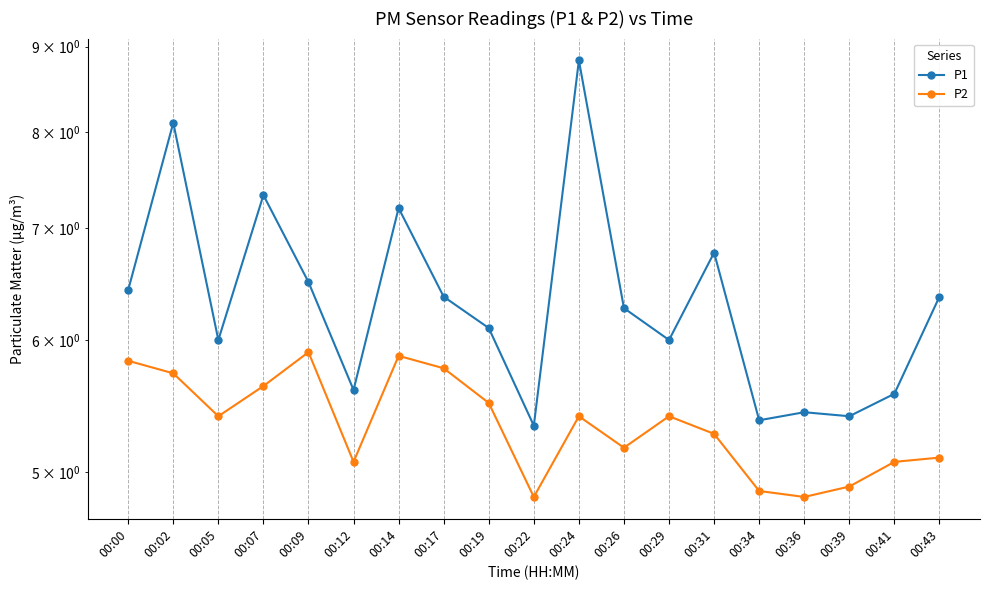

Reading left to right, extract all data points from this chart.

P1: 00:00=6.4	00:02=8.1	00:05=6.0	00:07=7.3	00:09=6.5	00:12=5.6	00:14=7.2	00:17=6.4	00:19=6.1	00:22=5.3	00:24=8.8	00:26=6.3	00:29=6.0	00:31=6.8	00:34=5.4	00:36=5.4	00:39=5.4	00:41=5.6	00:43=6.4
P2: 00:00=5.8	00:02=5.7	00:05=5.4	00:07=5.6	00:09=5.9	00:12=5.1	00:14=5.9	00:17=5.8	00:19=5.5	00:22=4.8	00:24=5.4	00:26=5.2	00:29=5.4	00:31=5.3	00:34=4.9	00:36=4.8	00:39=4.9	00:41=5.1	00:43=5.1